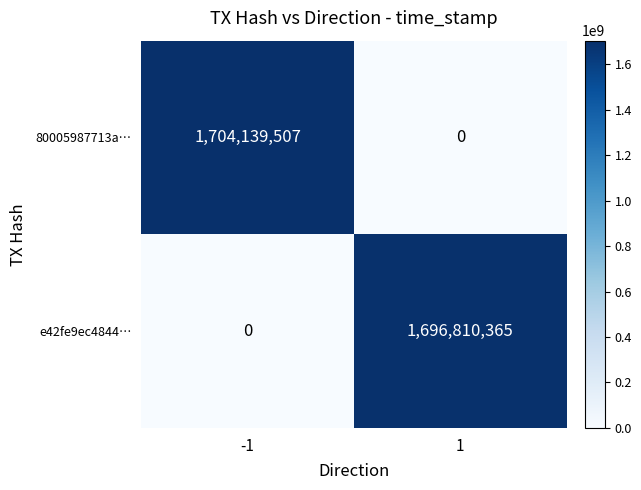

Reading right to left, transcribe all the data shown in this chart.

80005987713a…: 0	1704139507
e42fe9ec4844…: 1696810365	0